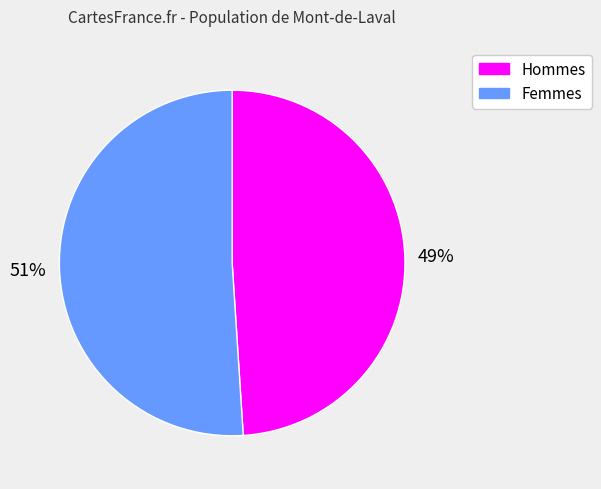

Does any single category account for the majority?

Yes